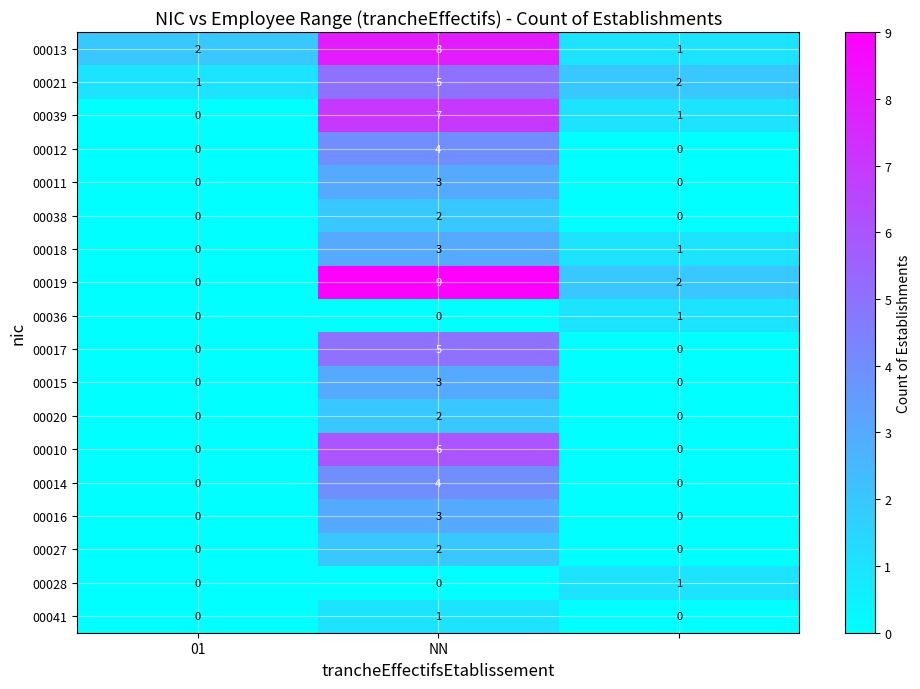

What is the average value of the 00021 series?

3